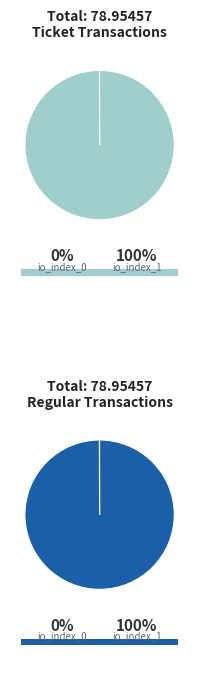

To the nearest percent, what is the difference between the io_index_1 and io_index_0 slice percentages?

100%